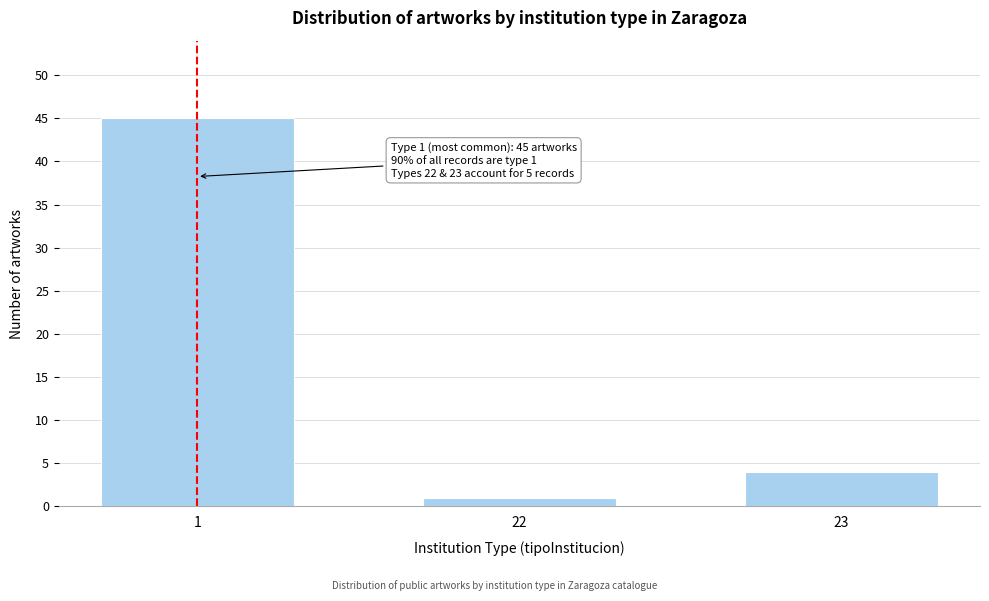

Reading right to left, transcribe all the data shown in this chart.

4	1	45